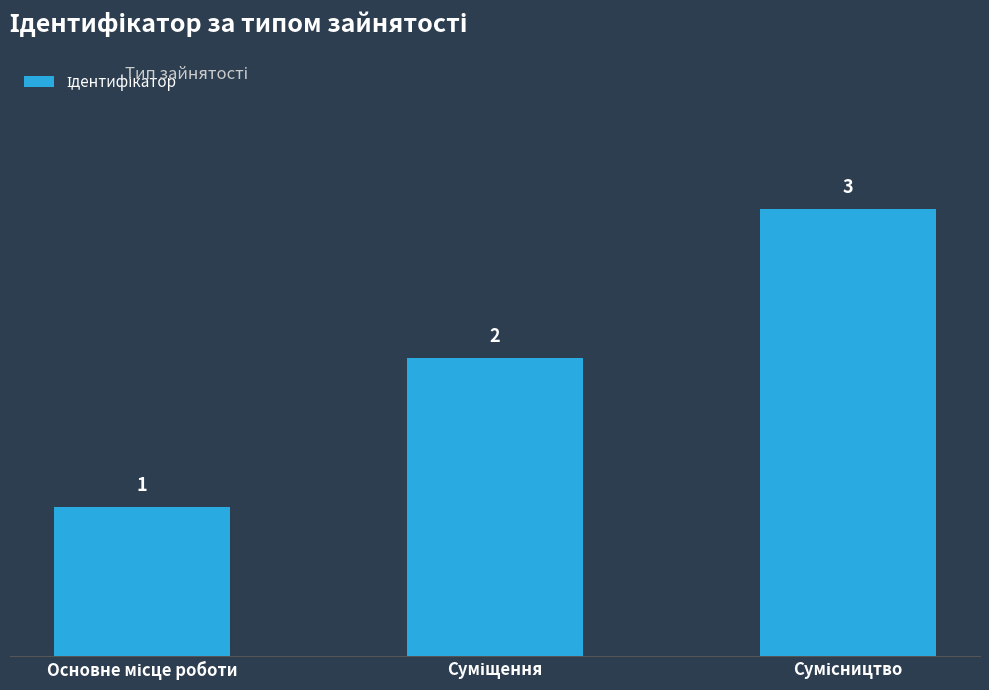

Reading left to right, extract all data points from this chart.

1	2	3